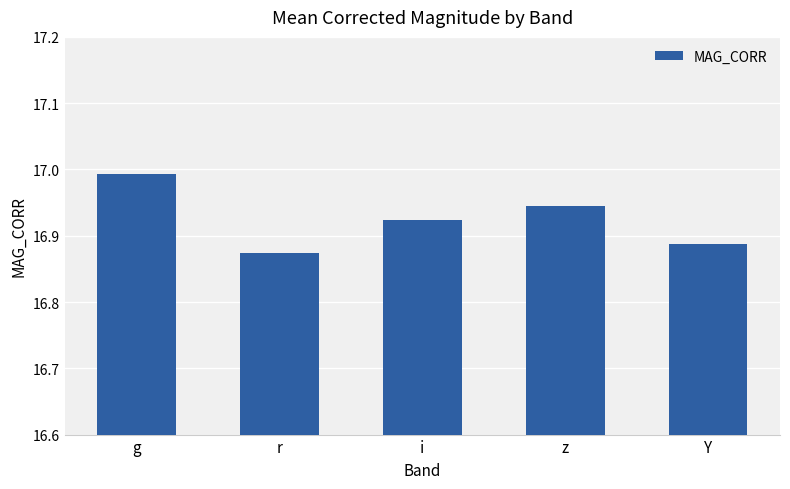

Are the bars horizontal?

No